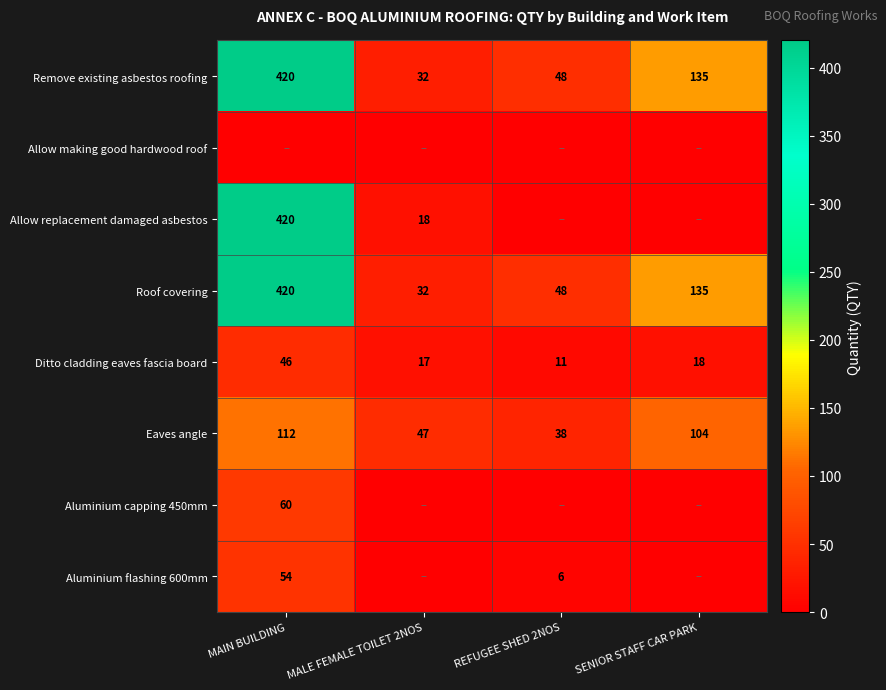

What is the lowest value of the Ditto cladding eaves fascia board series?

11